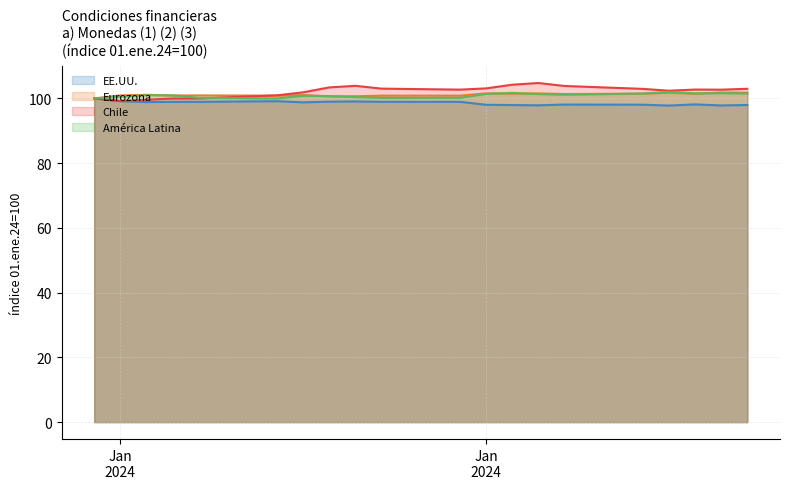

Does the chart display data point markers on the line(s)?

No